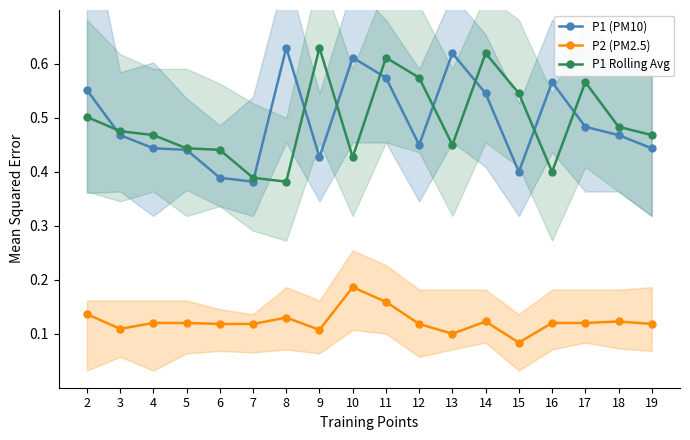

Between 14 and 18, which series saw the biggest shift?

P1 Rolling Avg